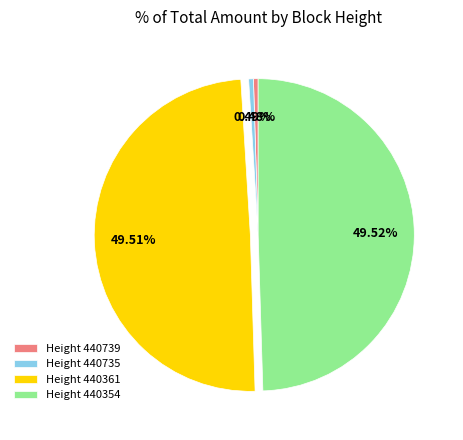

How many slices are in this pie chart?

4